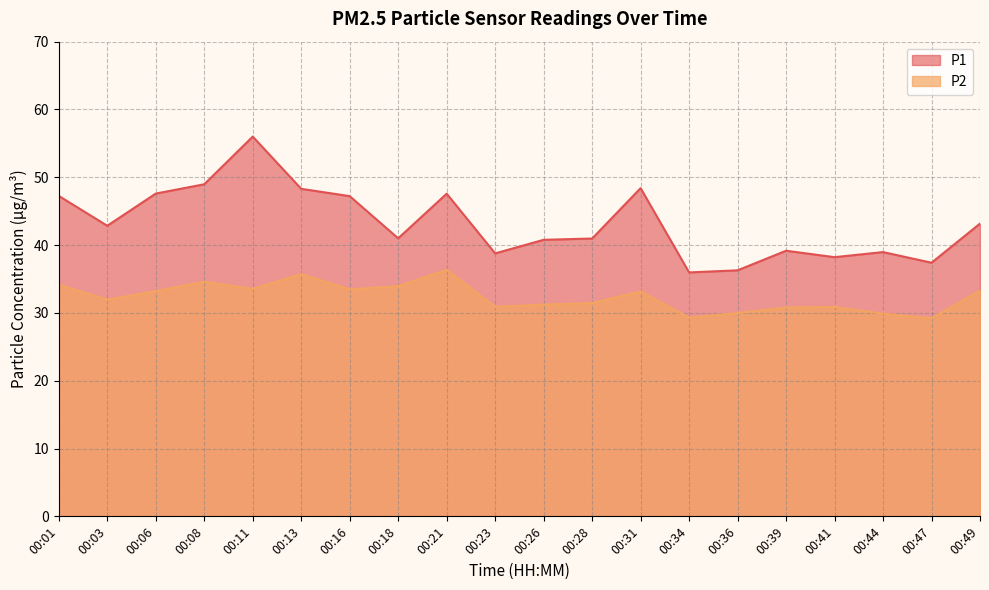

Which series has the widest spread of values?

P1